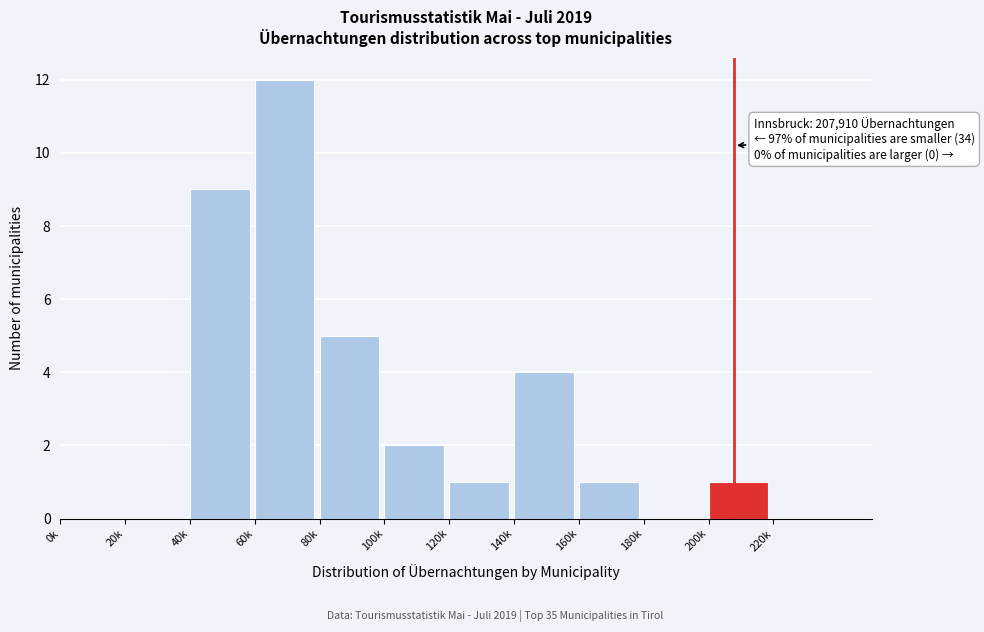

Reading left to right, list all the values displayed in this chart.

0k=0	20k=0	40k=9	60k=12	80k=5	100k=2	120k=1	140k=4	160k=1	180k=0	200k=1	220k=0